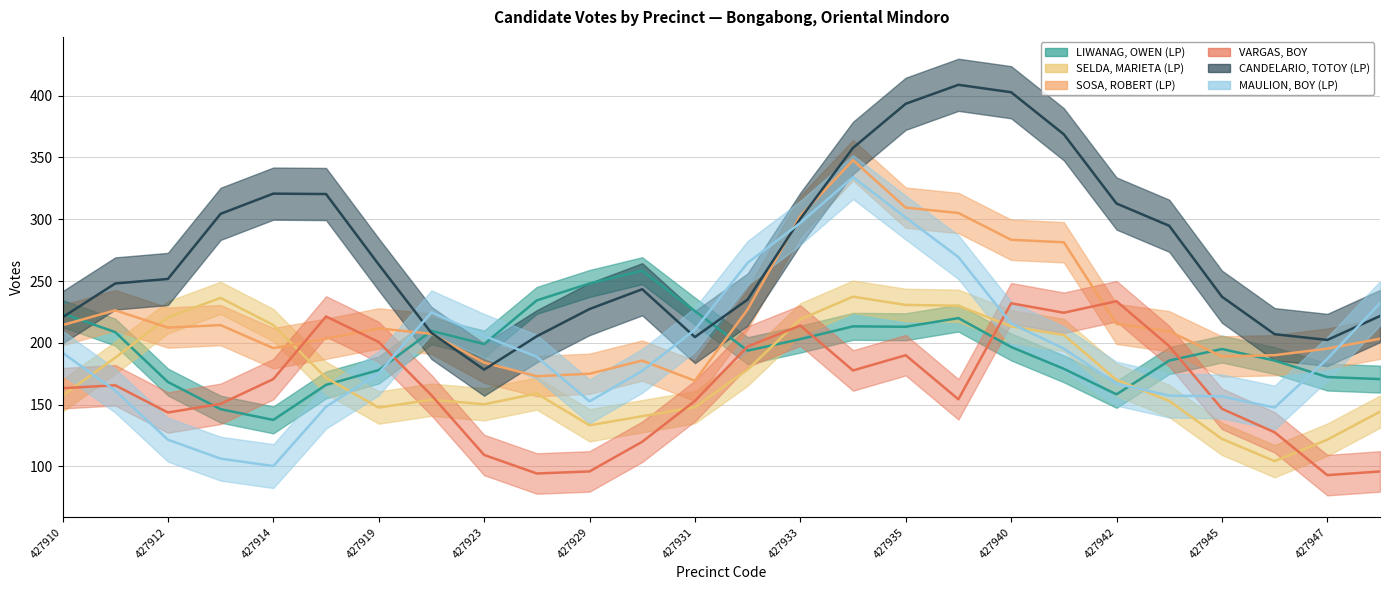

List the labels in order of SOSA, ROBERT (LP) value, smallest first.

427924, 427932, 427931, 427913, 427944, 427947, 427946, 427923, 427929, 427911, 427945, 427930, 427914, 427915, 427919, 427949, 427941, 427910, 427921, 427942, 427936, 427912, 427935, 427933, 427940, 427934